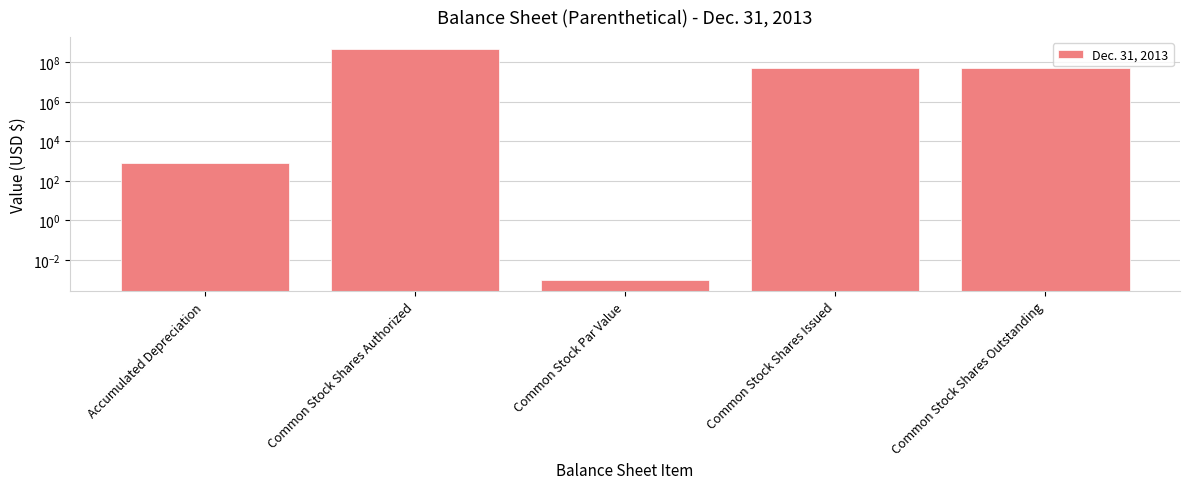

Count the number of values greater than 51252000.

1